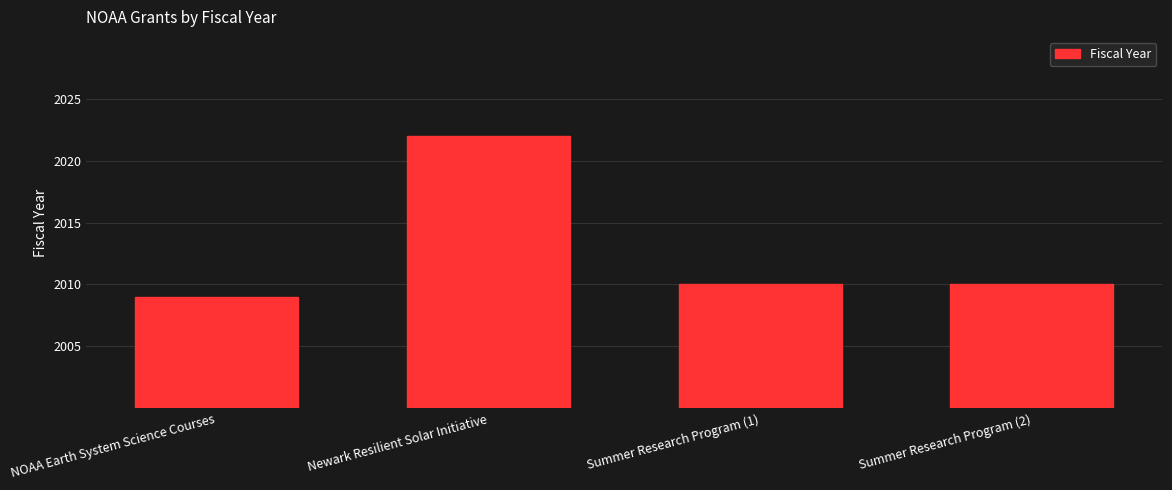

Count the number of data series in this chart.

1